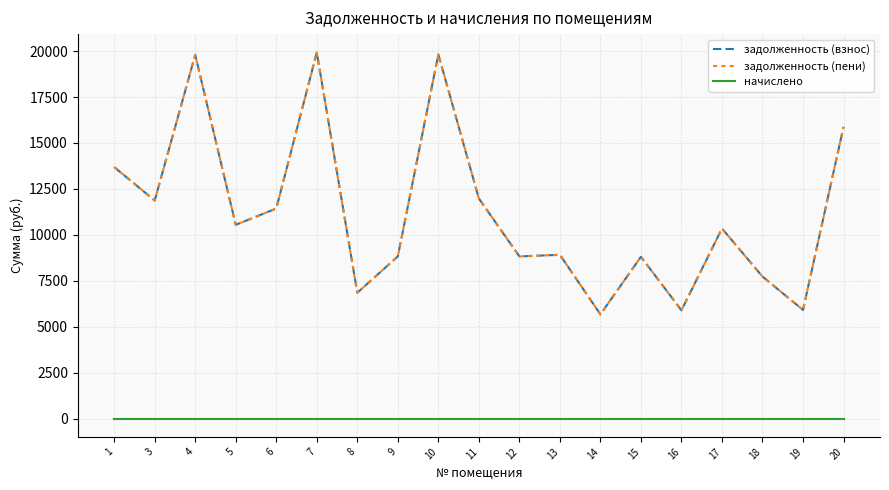

Does the chart display data point markers on the line(s)?

No